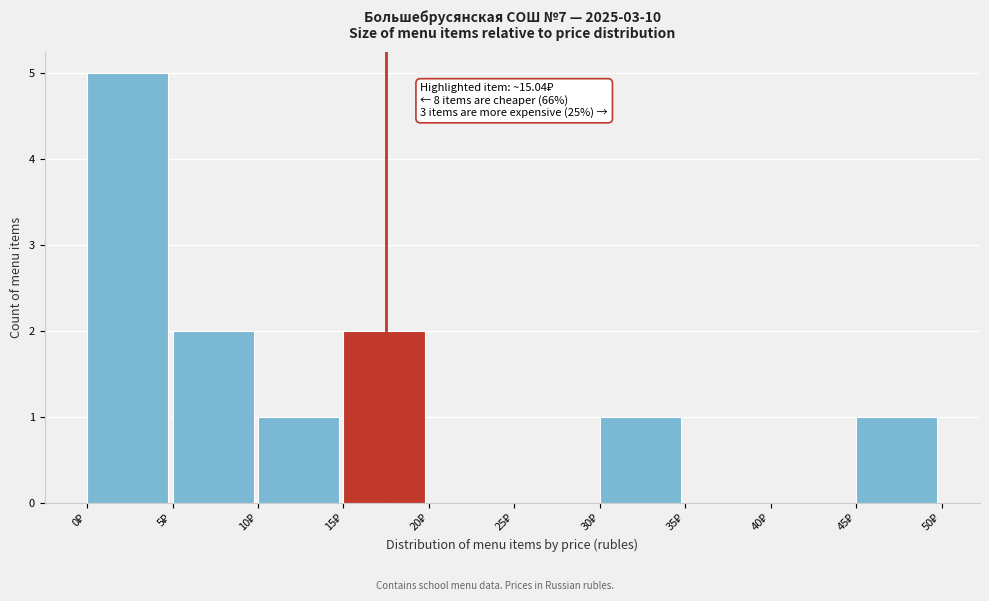

Over which range of the x-axis is the bar tallest?

0 to 5